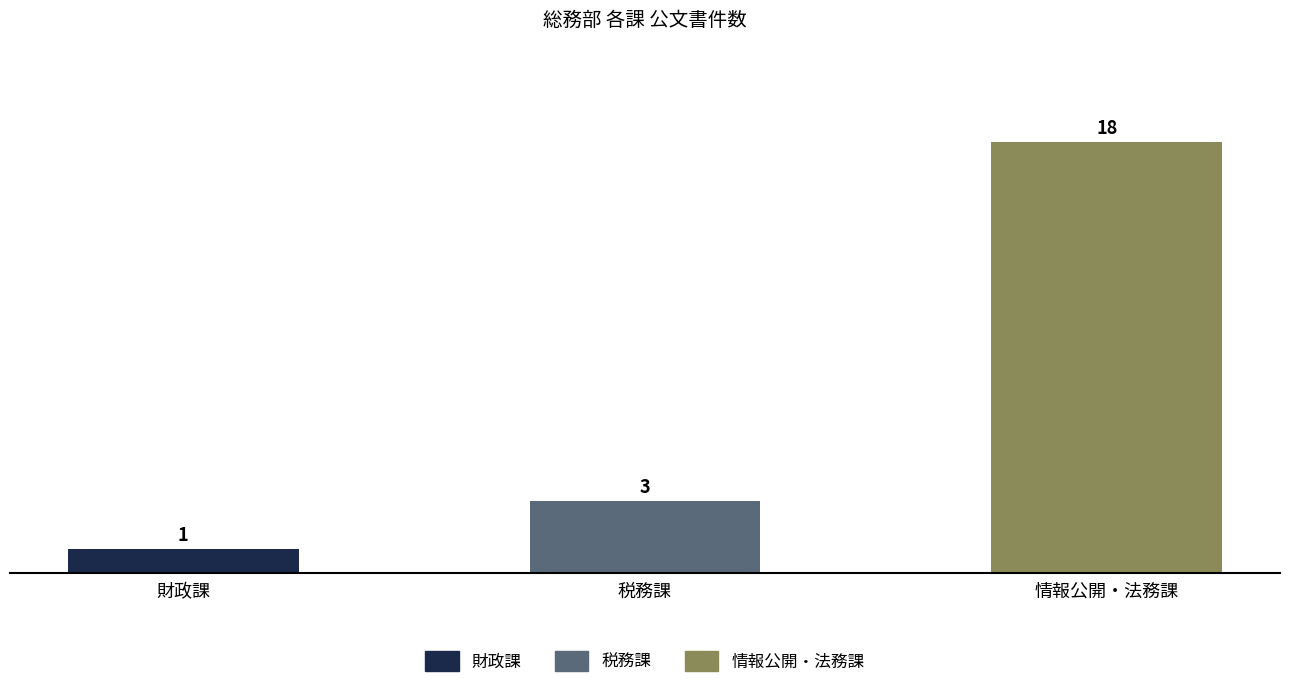

What is the change in value from 財政課 to 税務課?

+2